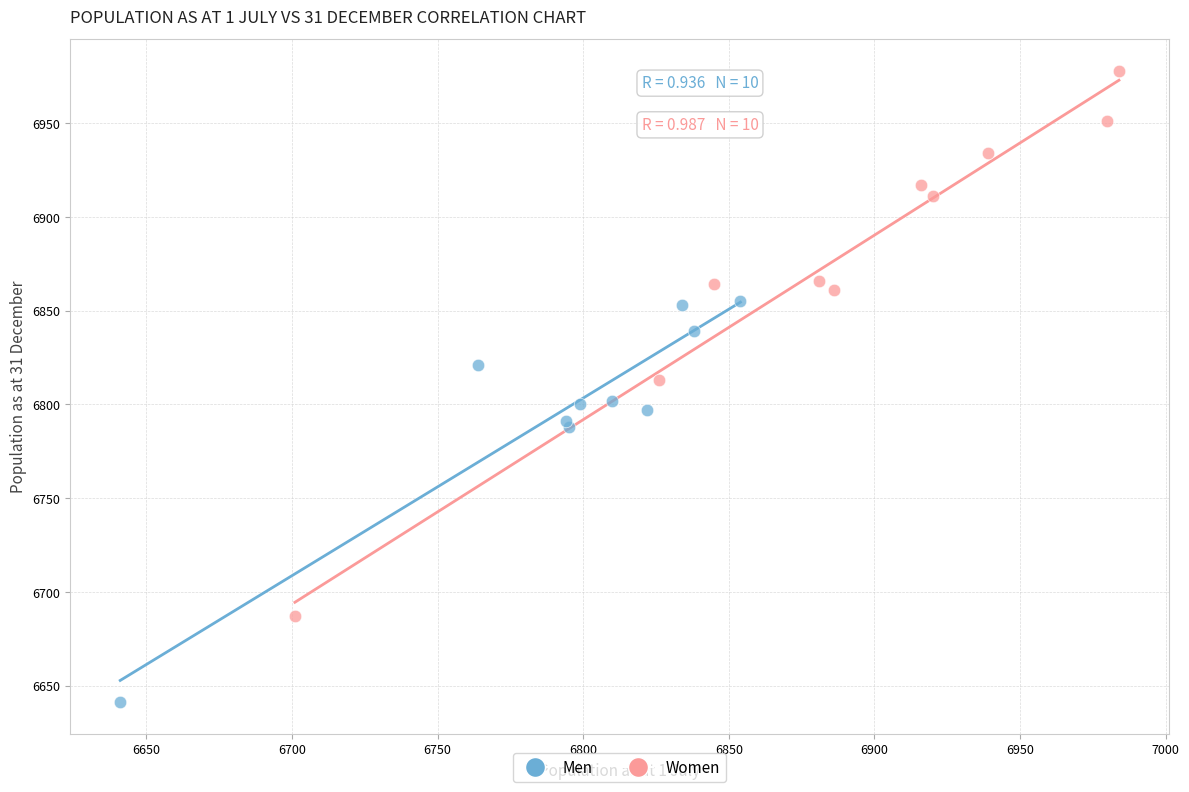

Which series contains the highest Y value?

Women